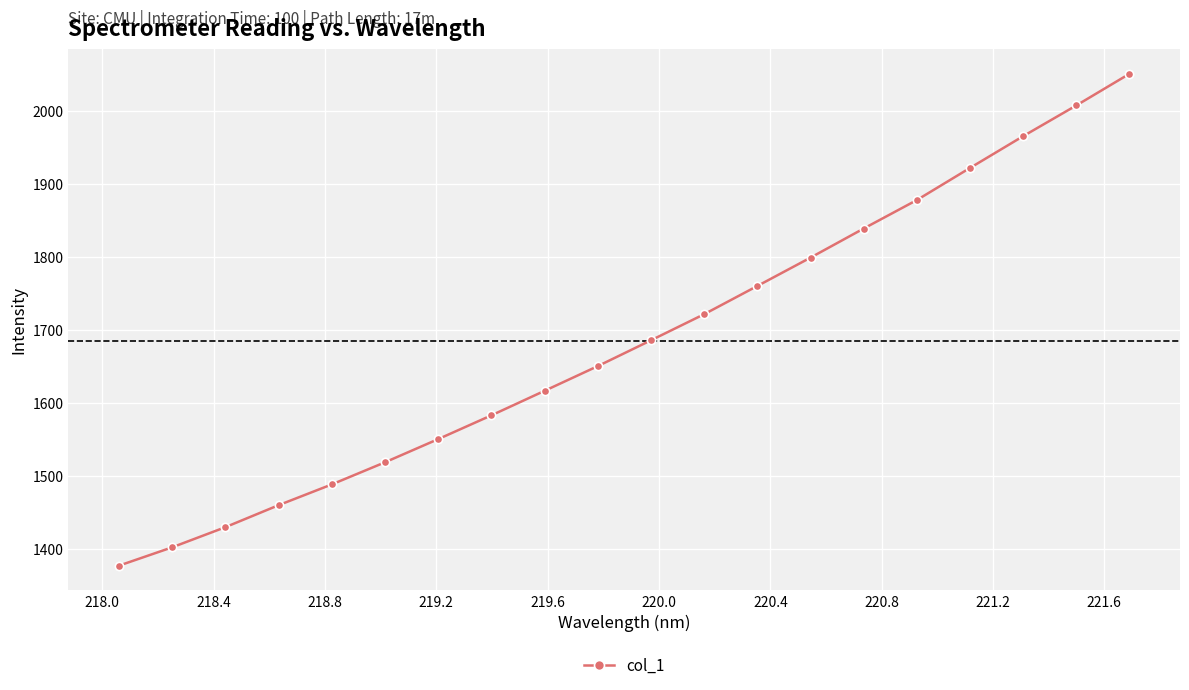

What is the difference between the maximum and minimum values?

672.7